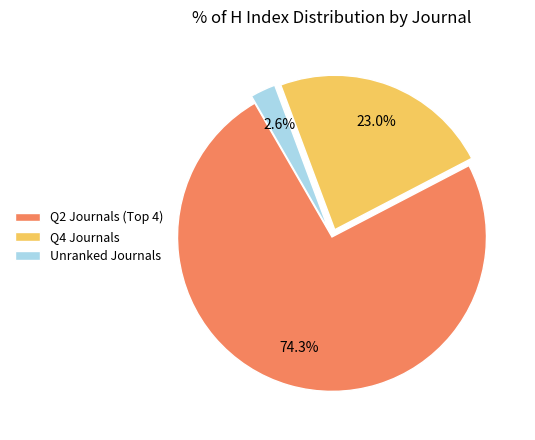

Rank the categories by value from highest to lowest.

Q2 Journals (Top 4), Q4 Journals, Unranked Journals